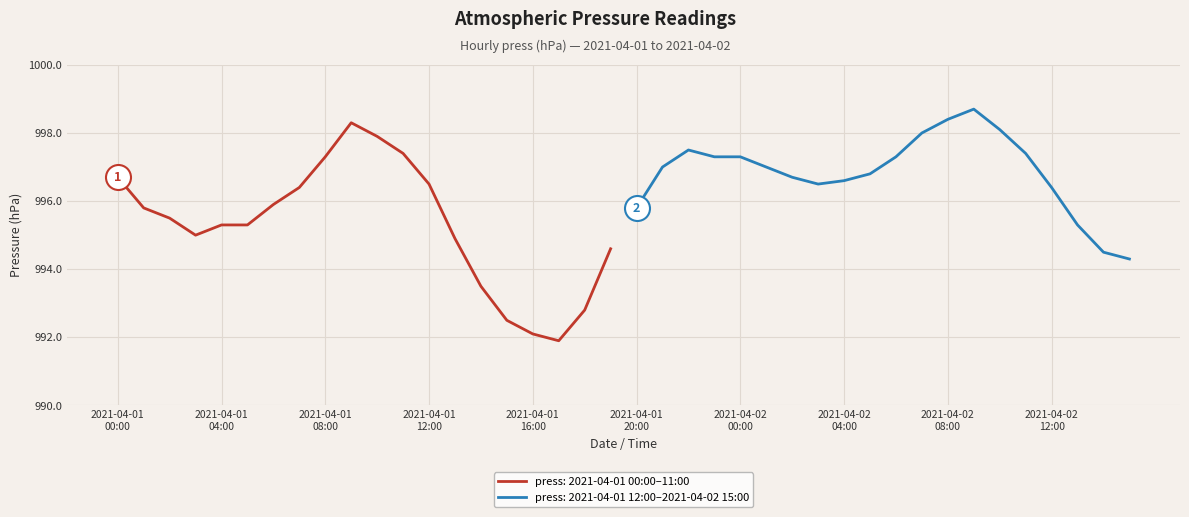

Is it true that the value at 2021-04-01 04:00 is 995.3?

True